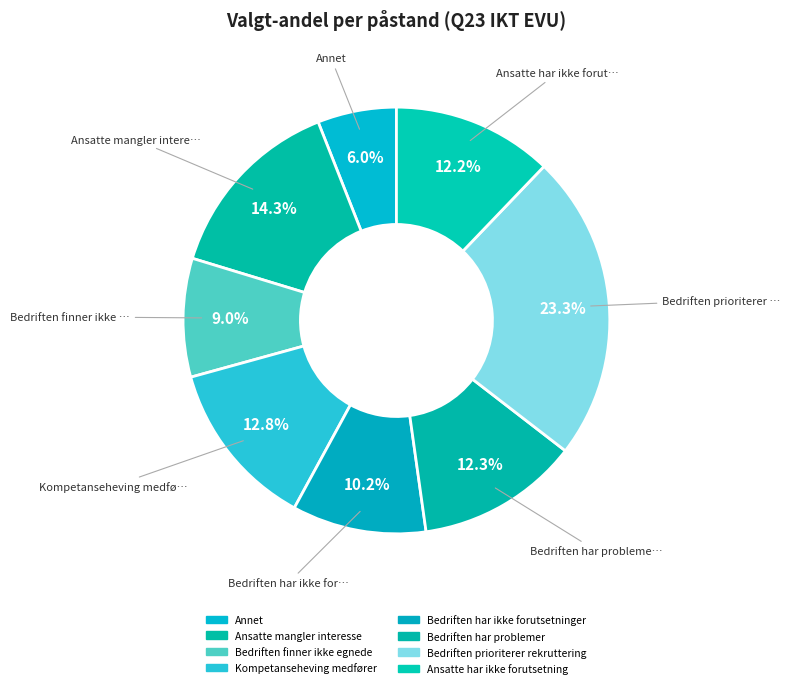

To the nearest percent, what is the average slice percentage?

12%